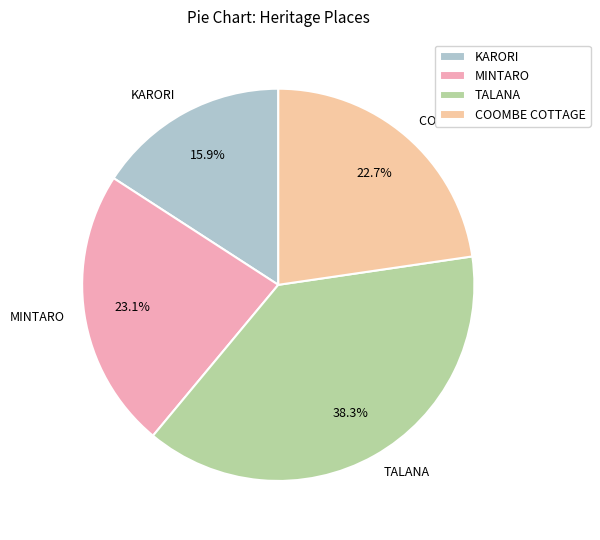

What percentage is the KARORI slice, to the nearest percent?

16%